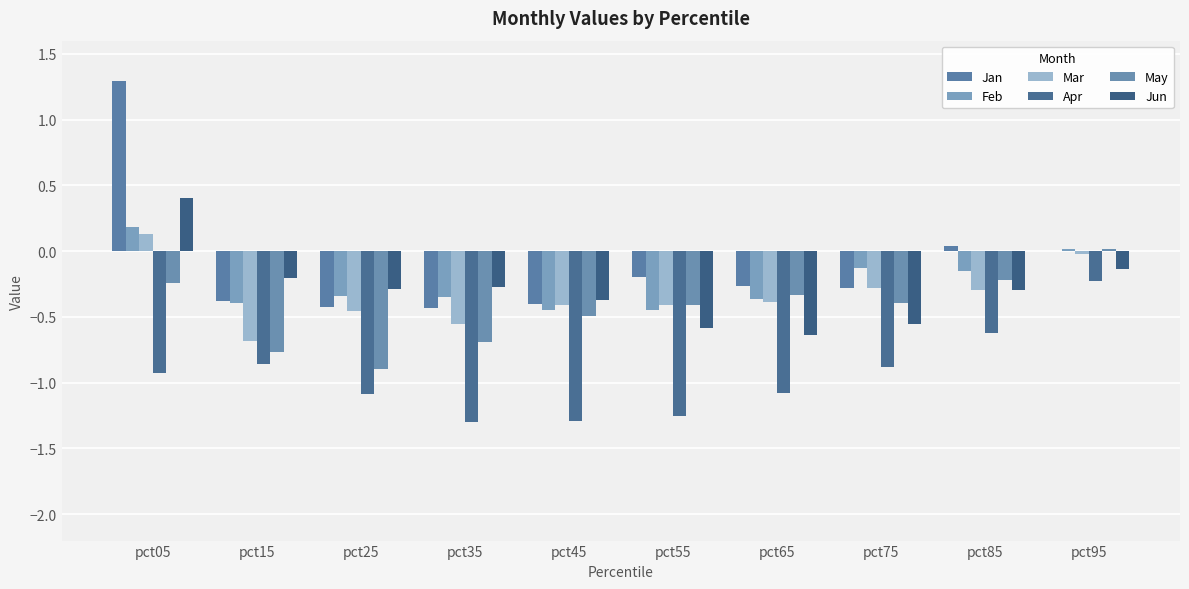

What is the approximate value of Jun at pct65?

-0.6